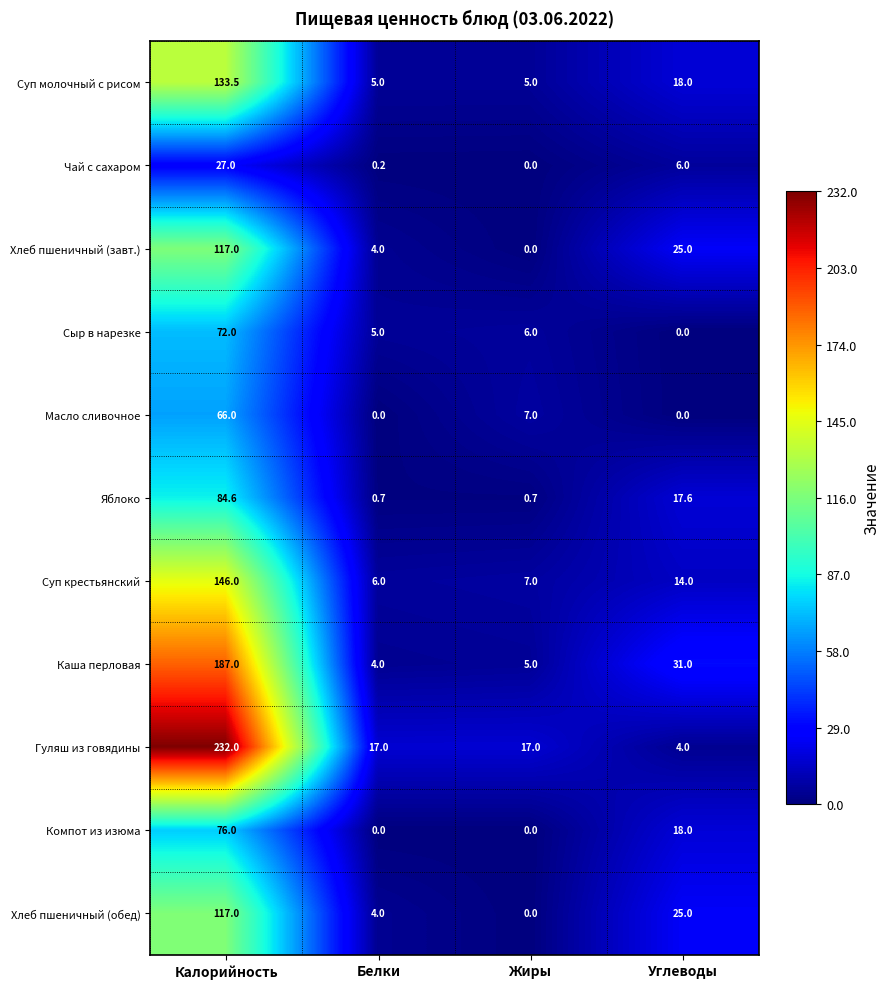

What is the total value across all series at Углеводы?

158.6